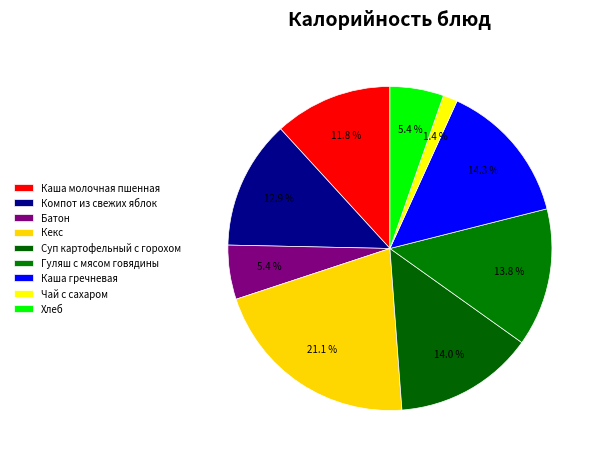

Does any single category account for the majority?

No